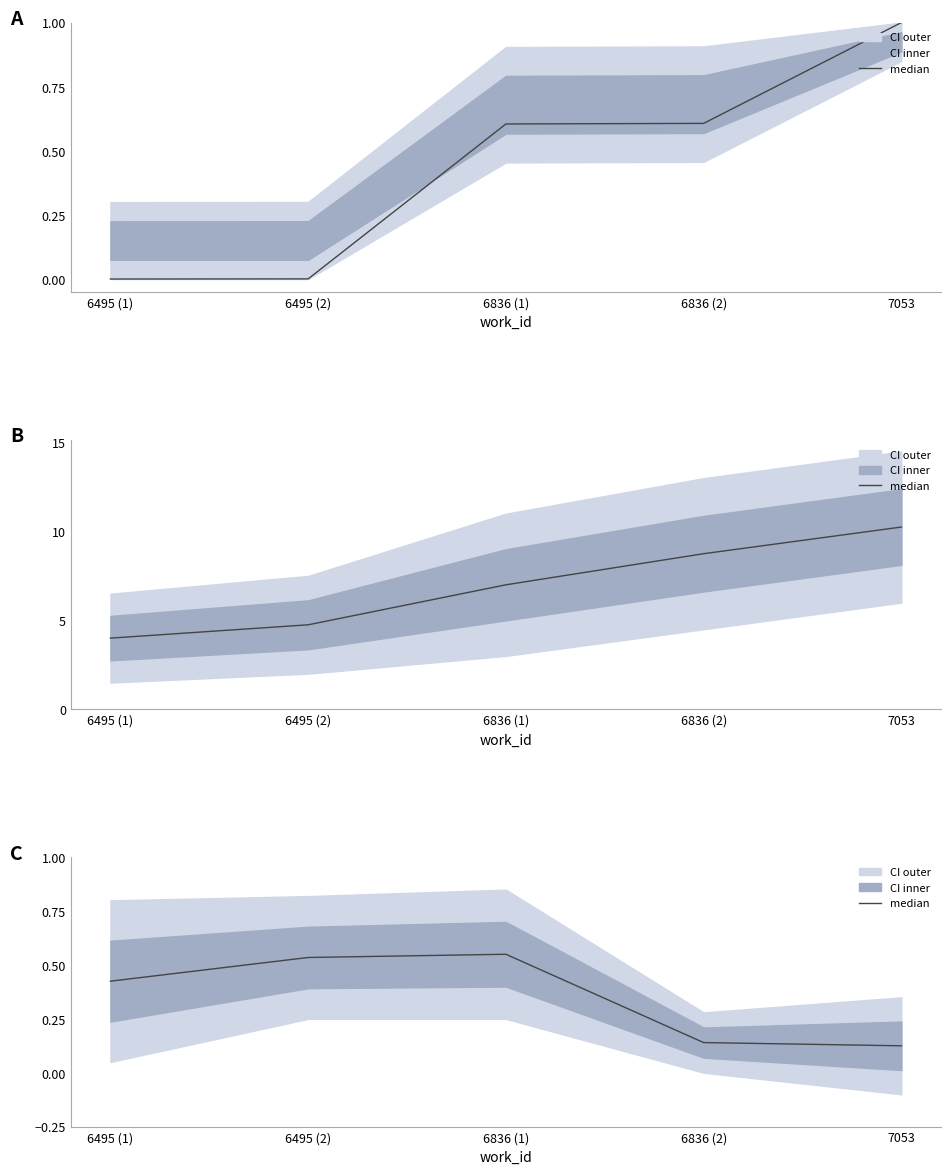

True or false: the data shows 0.6 at 6836 (1).

True